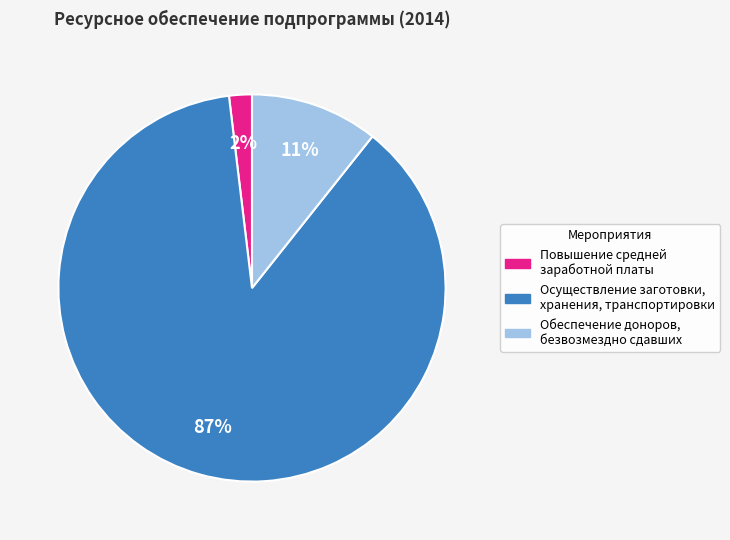

The Осуществление заготовки, хранения, транспортировки slice represents 98% of the pie. True or false?

False